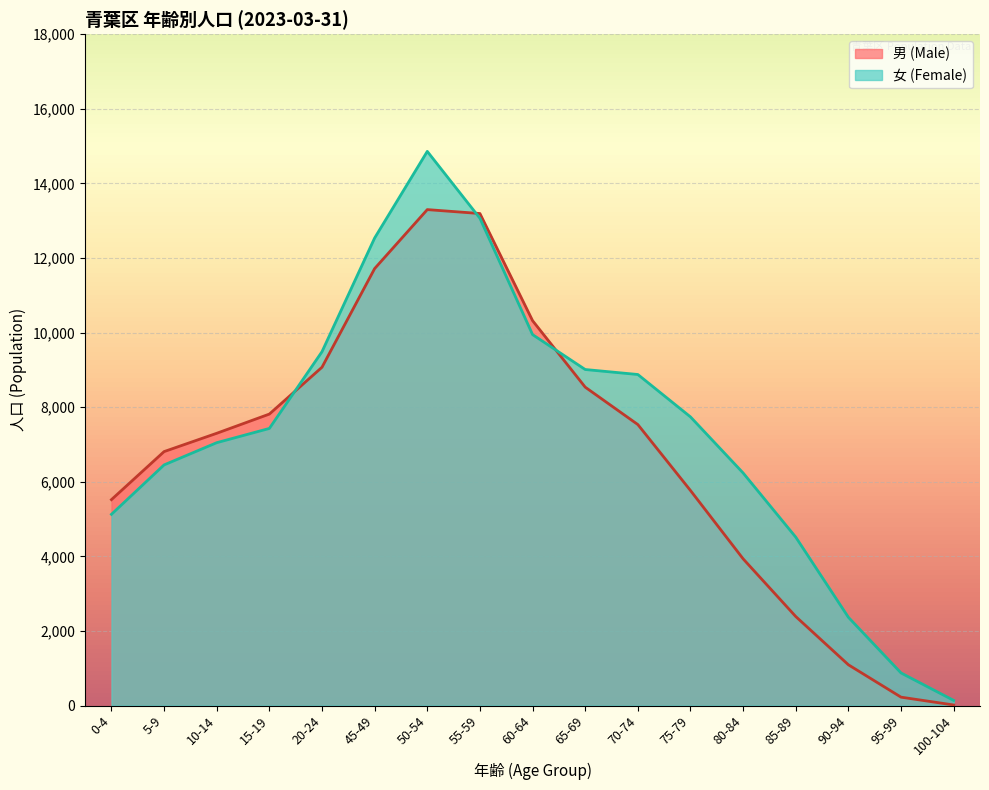

How many lines are shown in the chart?

2